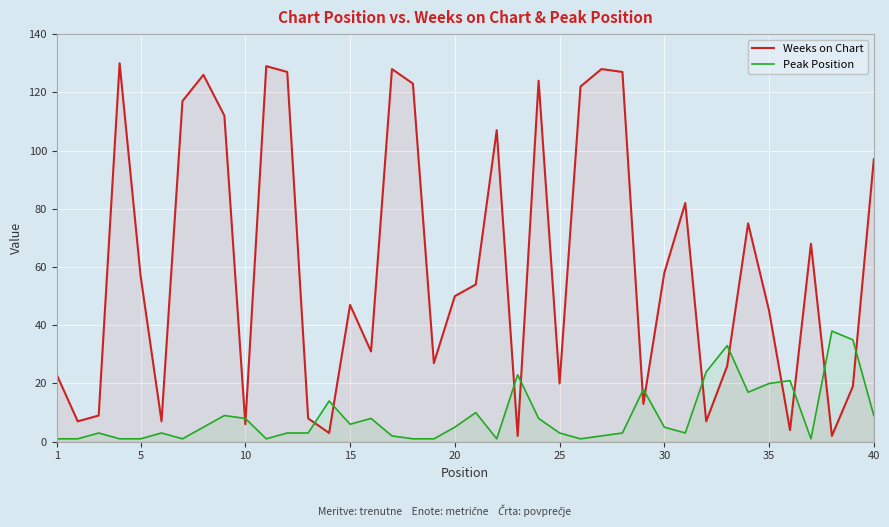

What is the difference between the second highest and minimum values in the Weeks on Chart series?

127